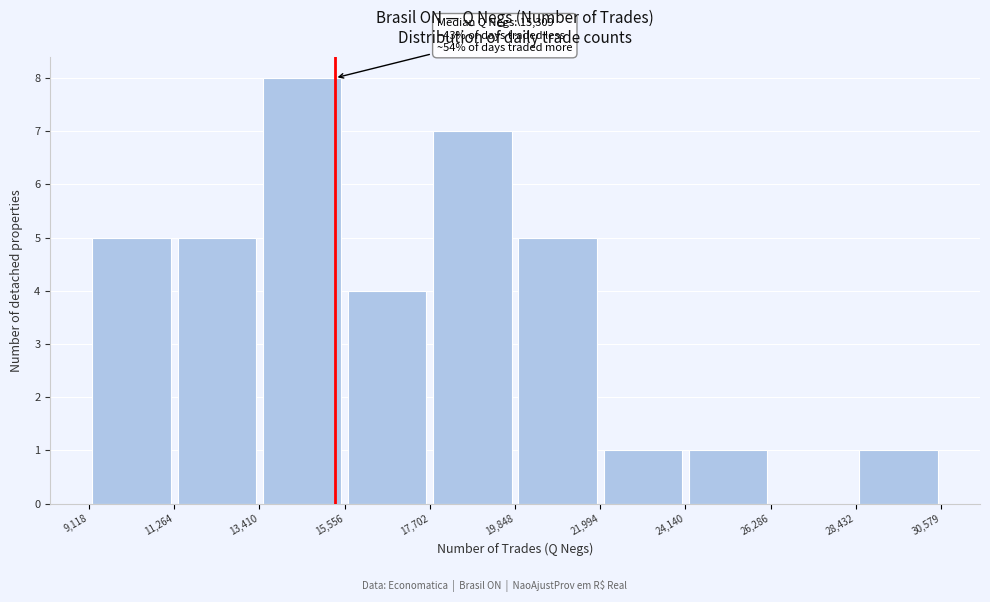

Over which range of the x-axis is the bar tallest?

13,410 to 15,556